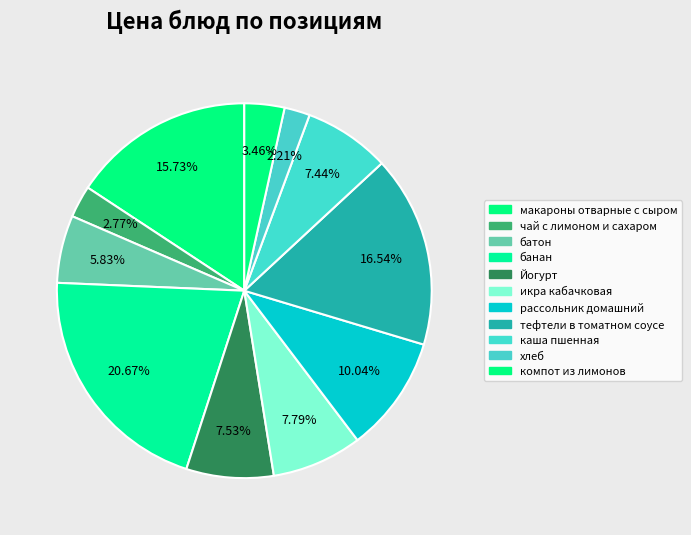

To the nearest percent, what portion does Йогурт represent?

8%